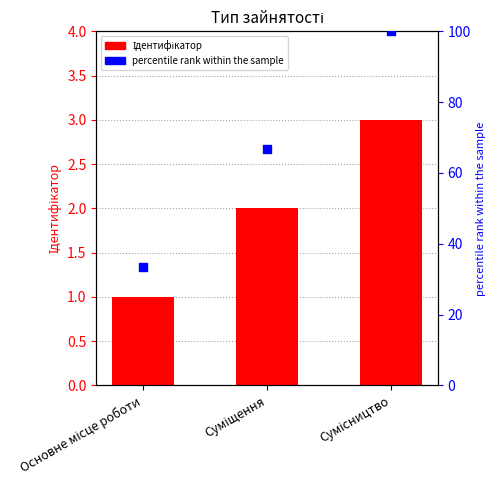

Which series reaches the maximum Y coordinate?

percentile rank within the sample